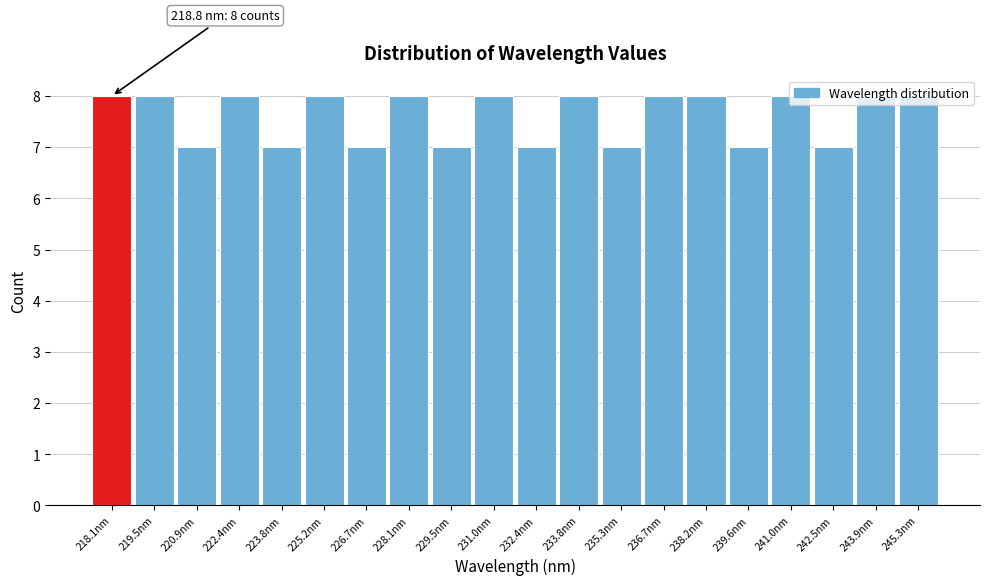

What is the average value?

8